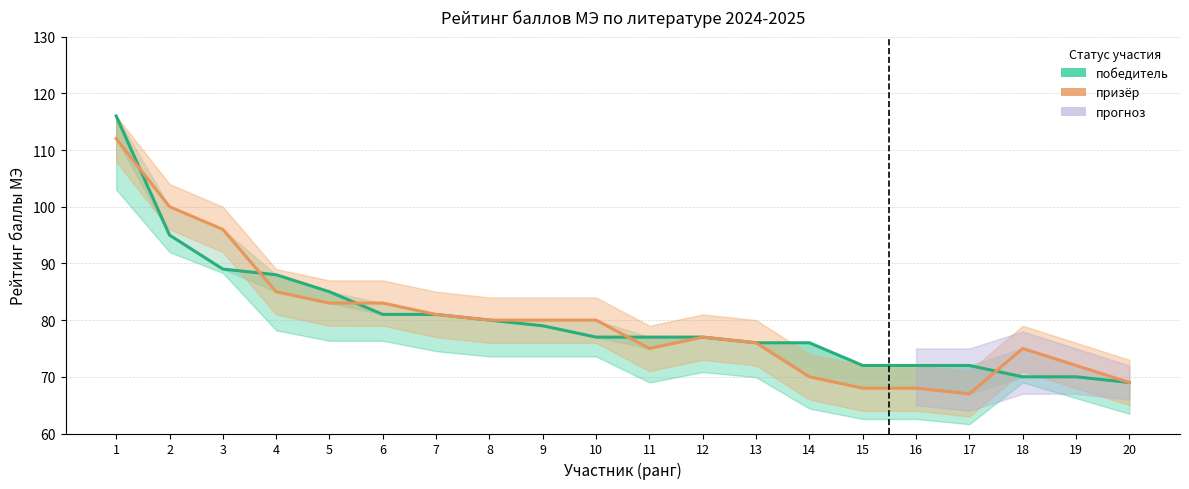

How many data points in призёр are less than 80?

10